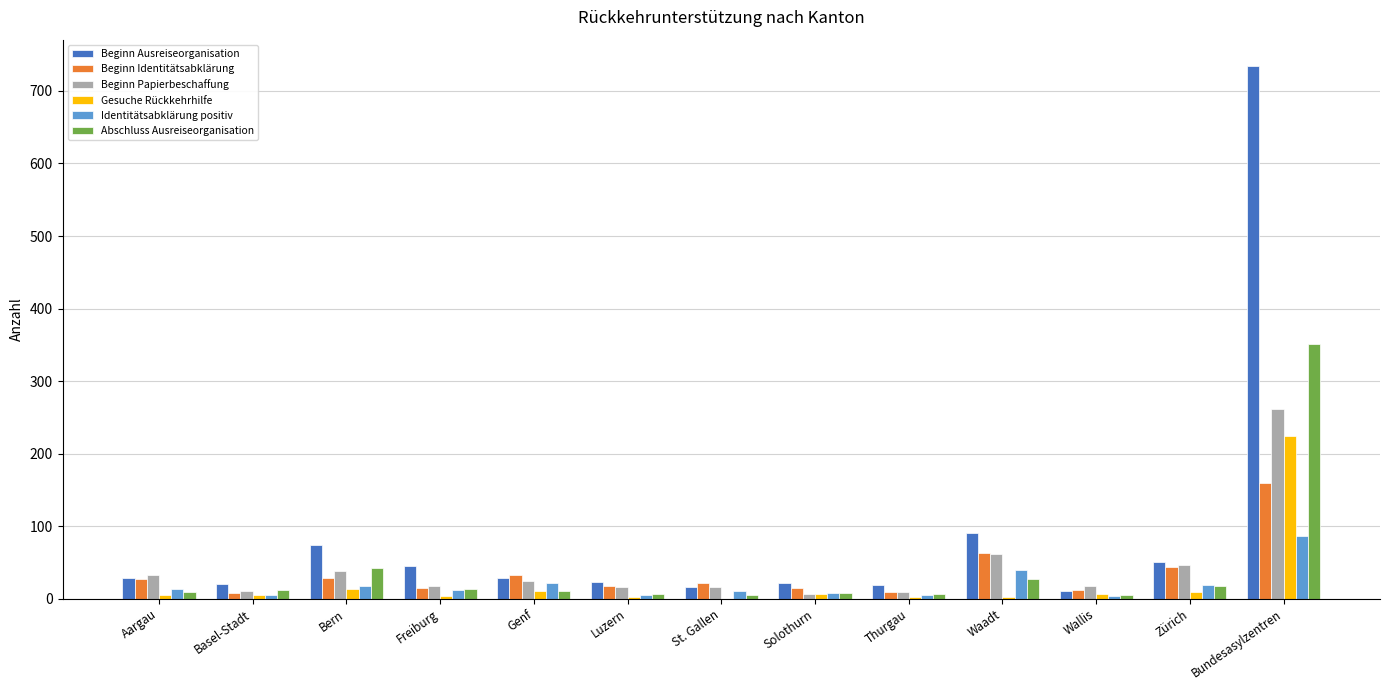

Where is Beginn Ausreiseorganisation nearest to the value 372?

Waadt